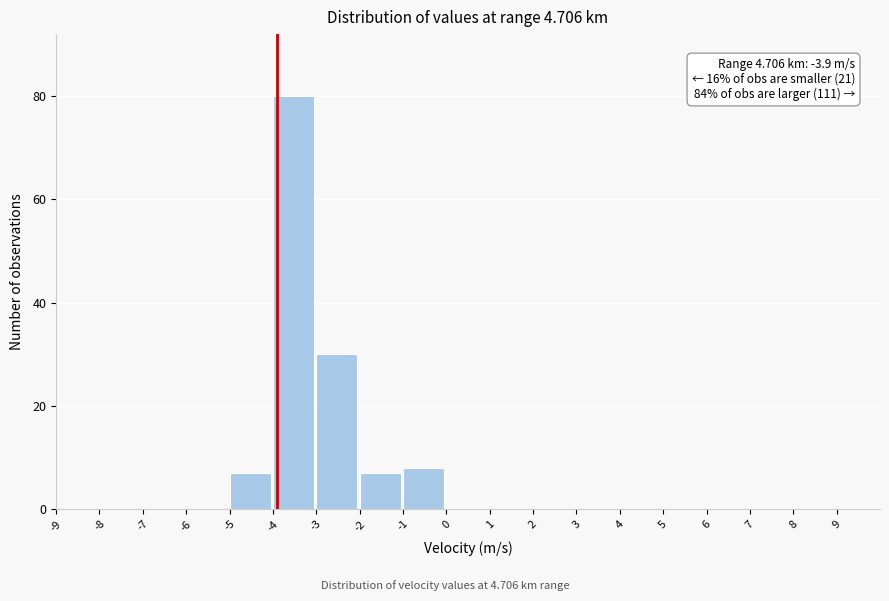

Over which range of the x-axis is the bar tallest?

-4 to -3